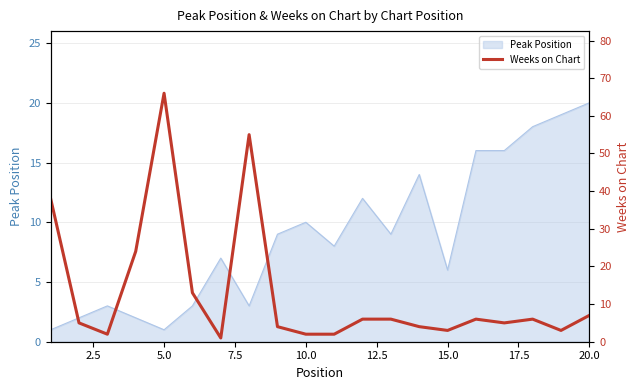

What is the highest value of the Peak Position series?

20